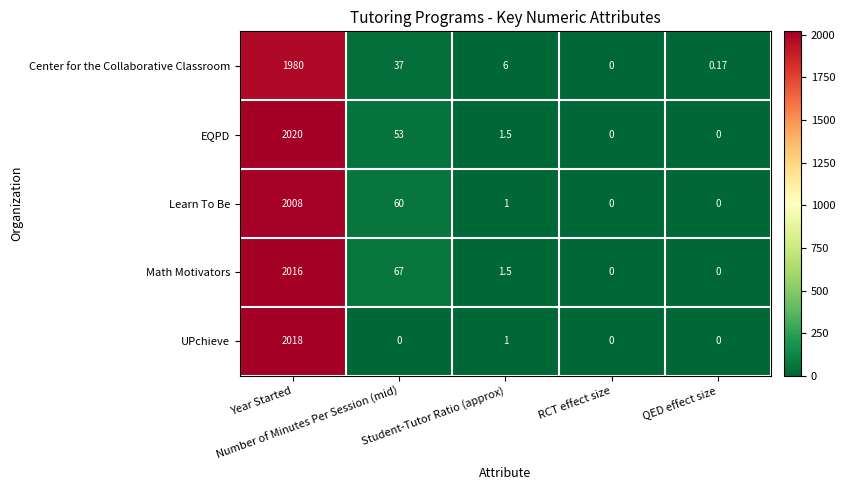

Which series has the largest total across all categories?

Math Motivators